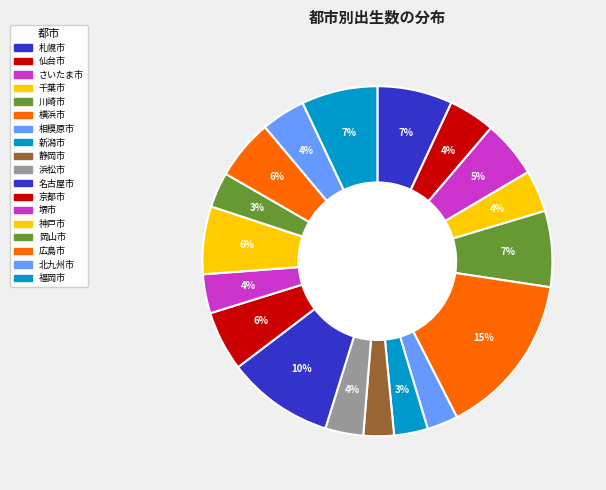

How much of the chart is everything except 広島市?

94.4%